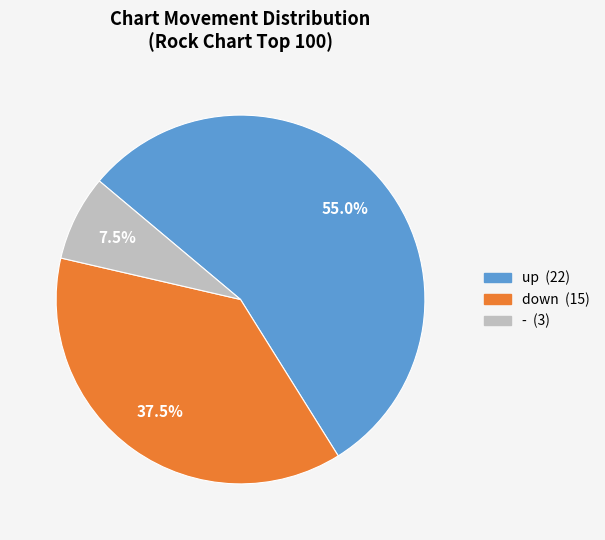

Rank the categories by value from highest to lowest.

up, down, -